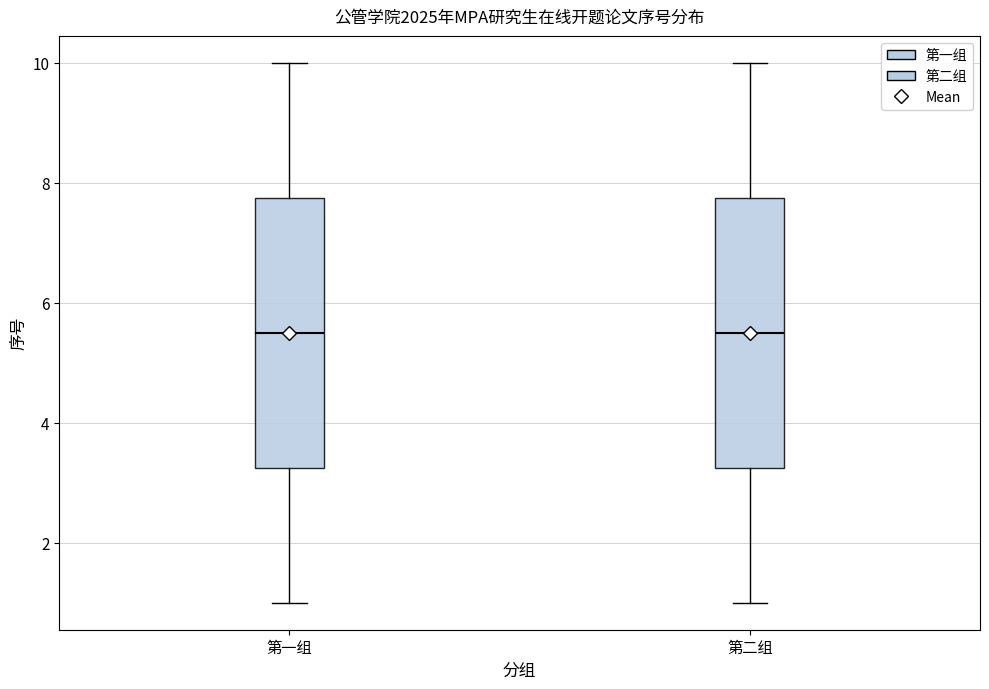

Where is the lower edge of the box for 第一组 on the y-axis? The values are not printed on the chart, so give them approximately, as read against the axis.

3.2